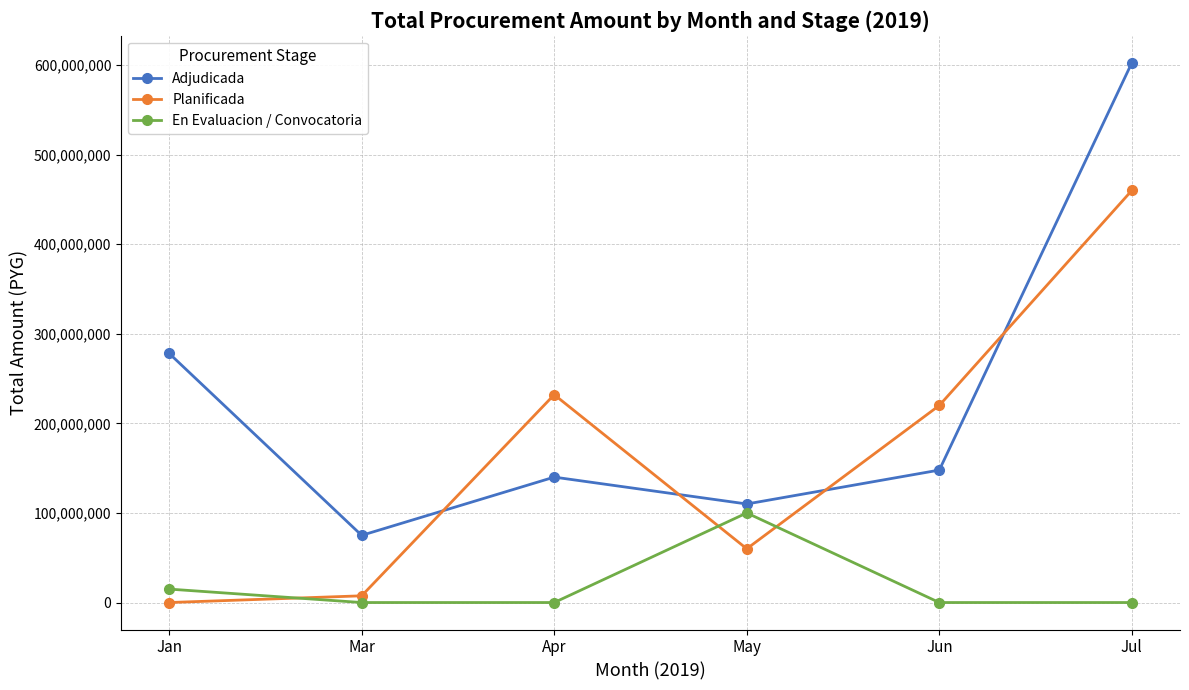

What is the label of the 5th point from the right?

Mar